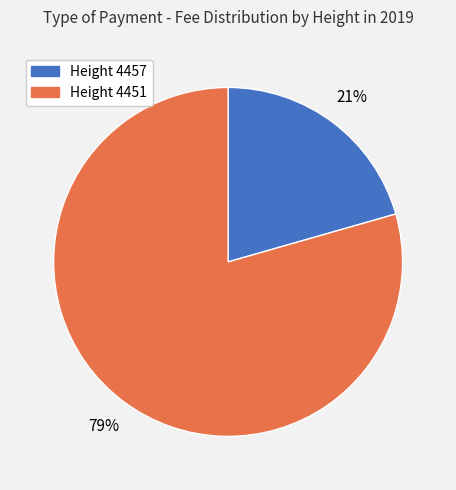

To the nearest percent, what is the average slice percentage?

50%